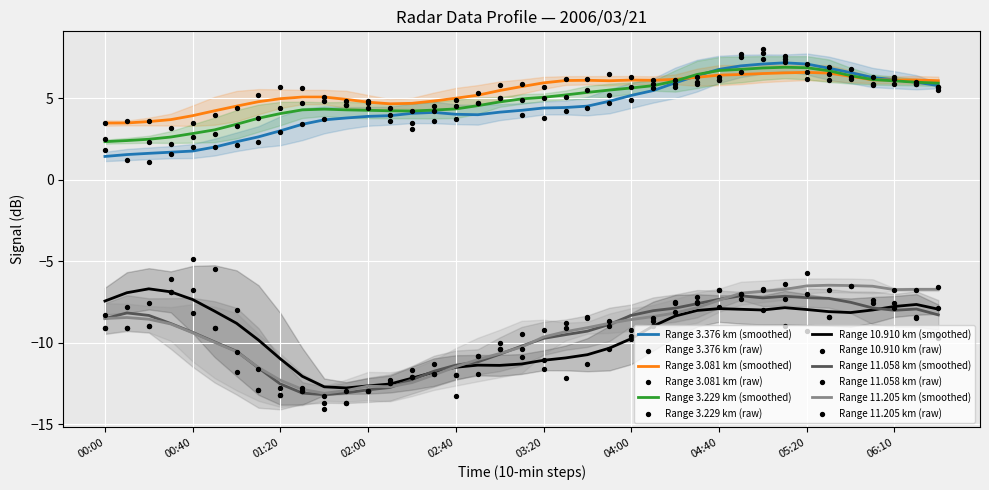

At which category is the sum across all series the highest?

2006/03/21 05:00